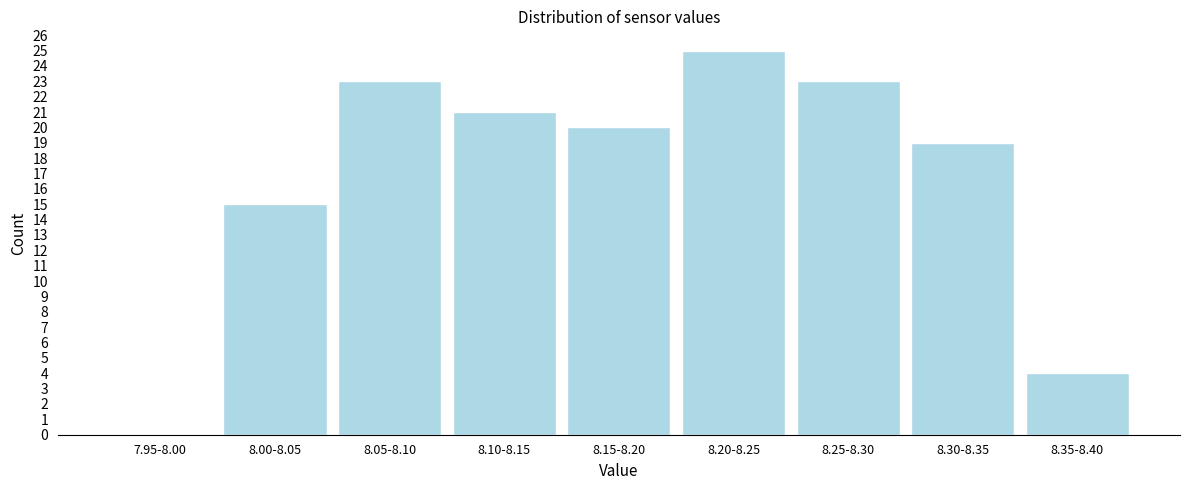

Reading right to left, what are all the values shown in this chart?

8.35-8.40=4	8.30-8.35=19	8.25-8.30=23	8.20-8.25=25	8.15-8.20=20	8.10-8.15=21	8.05-8.10=23	8.00-8.05=15	7.95-8.00=0